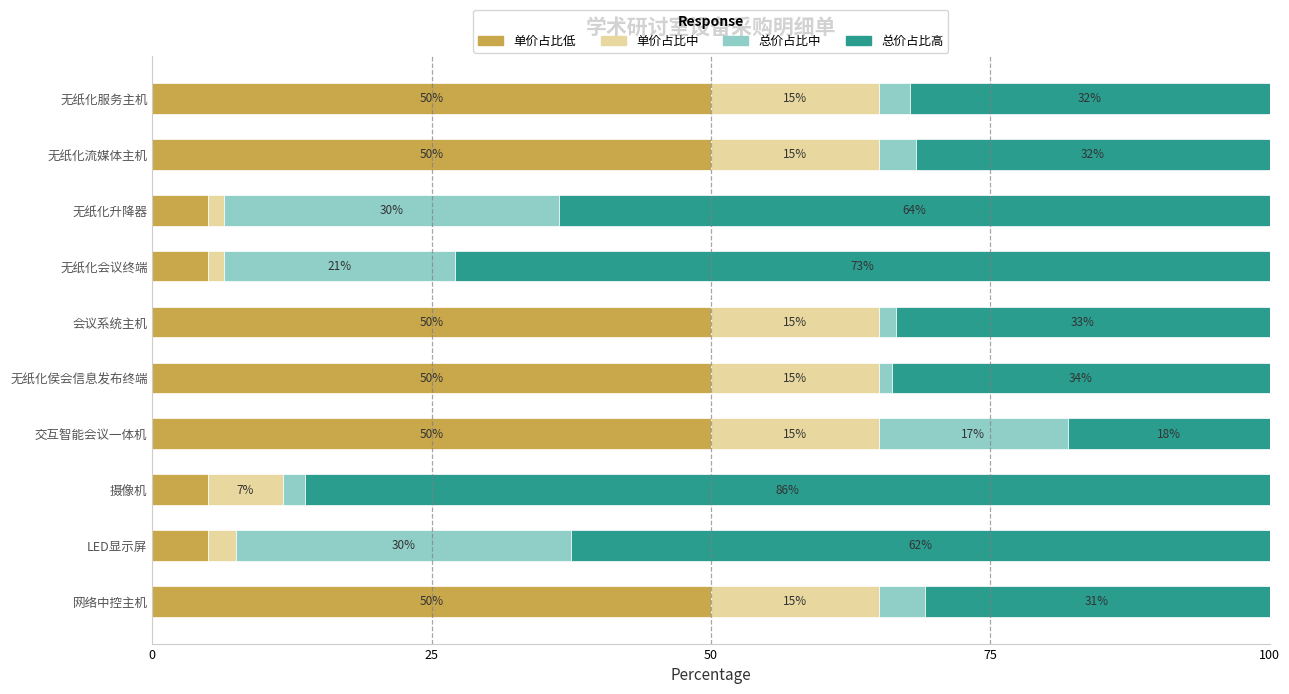

Count the 单价占比低 values in the range 5 to 50.

10